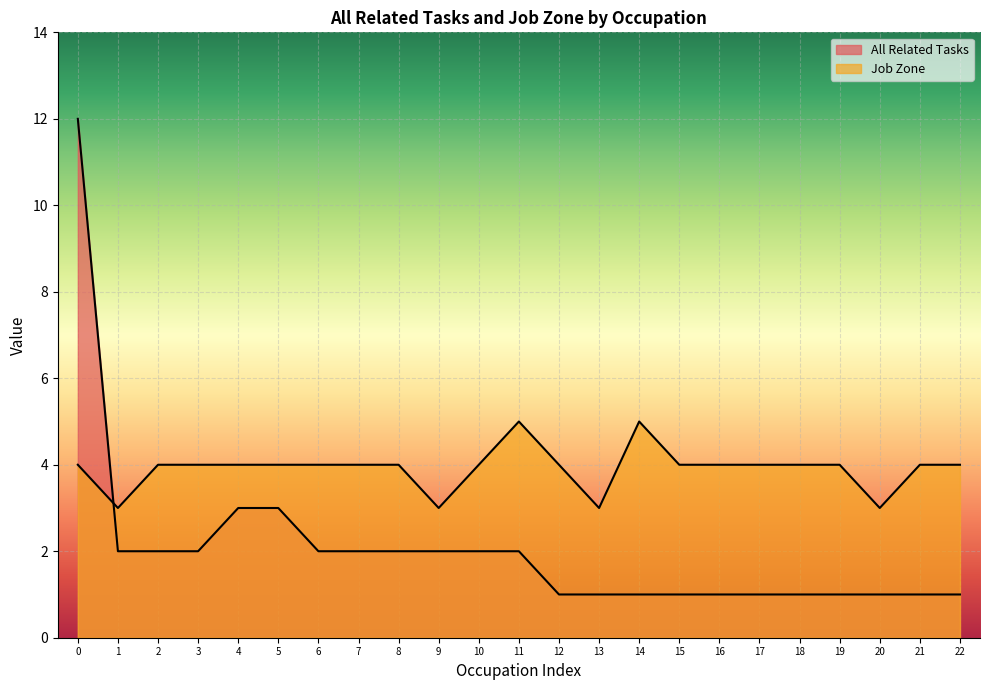

True or false: Job Zone has more than 0 interior local peaks.

True